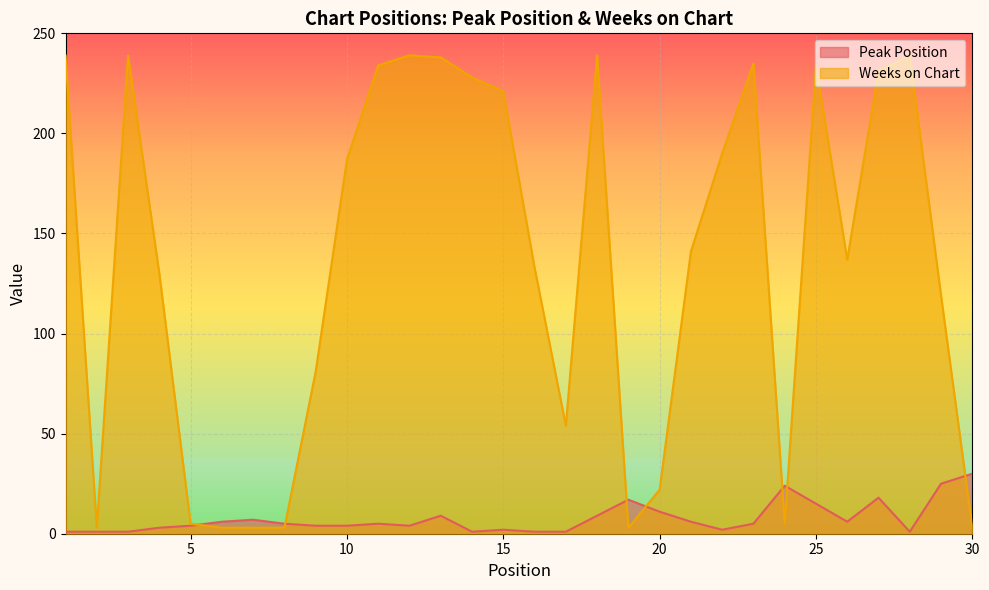

What is the average value of the Weeks on Chart series?

135